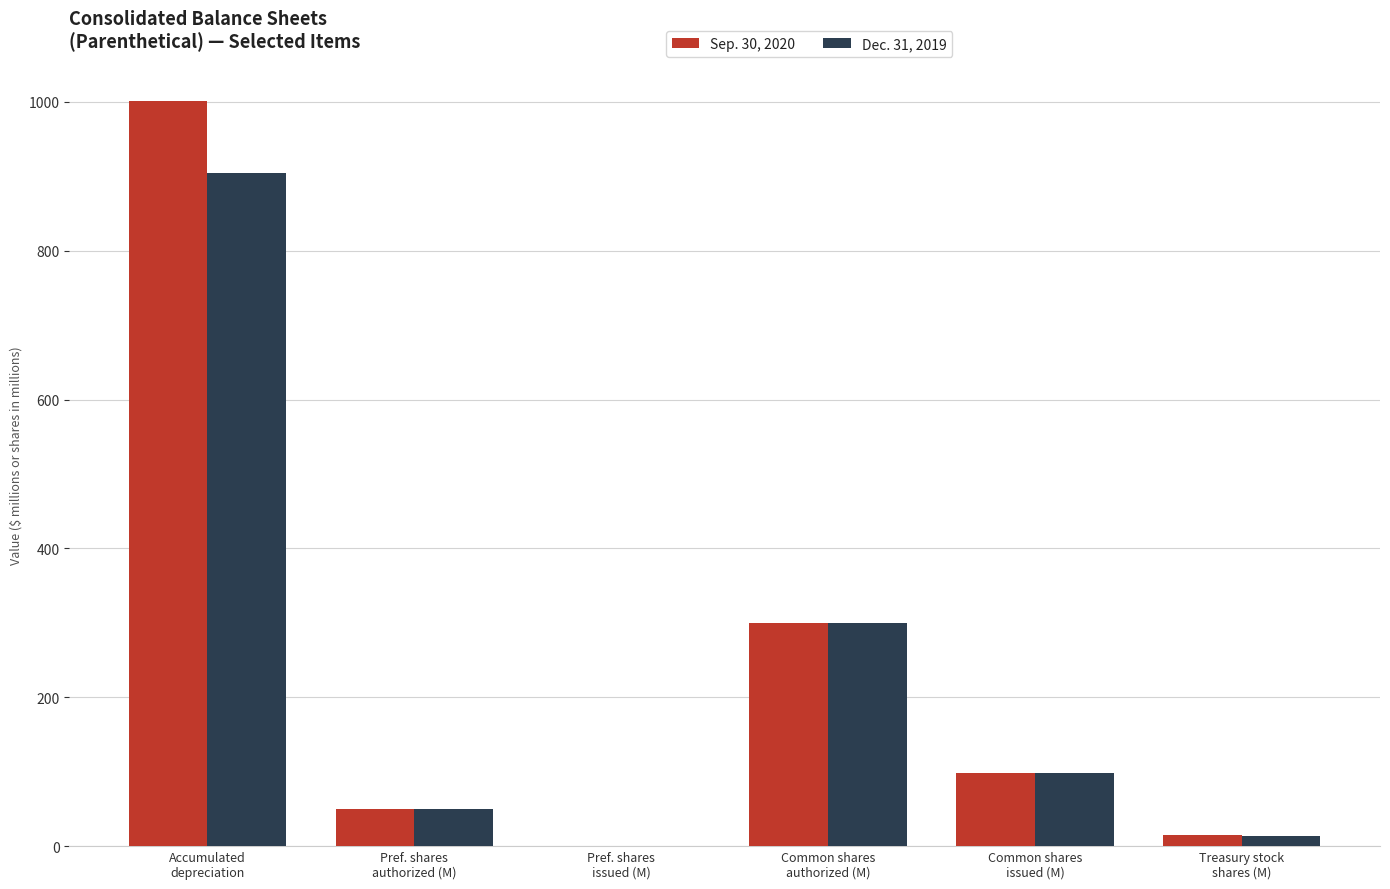

Reading left to right, list all the values displayed in this chart.

Sep. 30, 2020: Accumulated
depreciation=1001.2	Pref. shares
authorized (M)=50.0	Pref. shares
issued (M)=0.0	Common shares
authorized (M)=300.0	Common shares
issued (M)=98.2	Treasury stock
shares (M)=15.4
Dec. 31, 2019: Accumulated
depreciation=903.7	Pref. shares
authorized (M)=50.0	Pref. shares
issued (M)=0.0	Common shares
authorized (M)=300.0	Common shares
issued (M)=98.0	Treasury stock
shares (M)=13.8